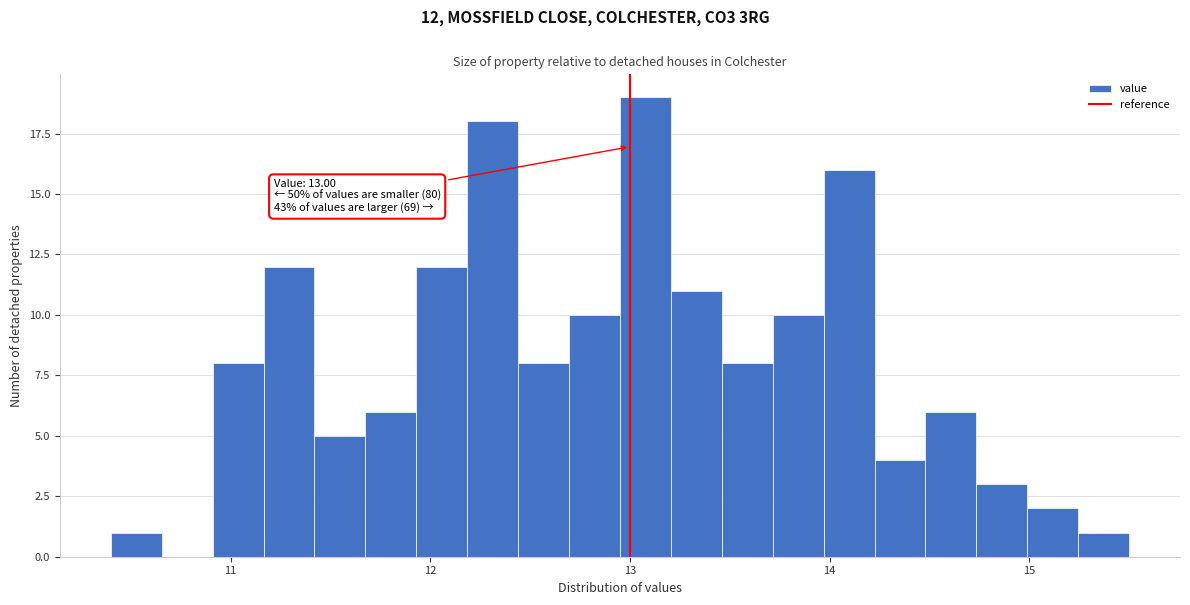

Read against the x-axis, roughly where is the centre of the tallest bar?

13.1